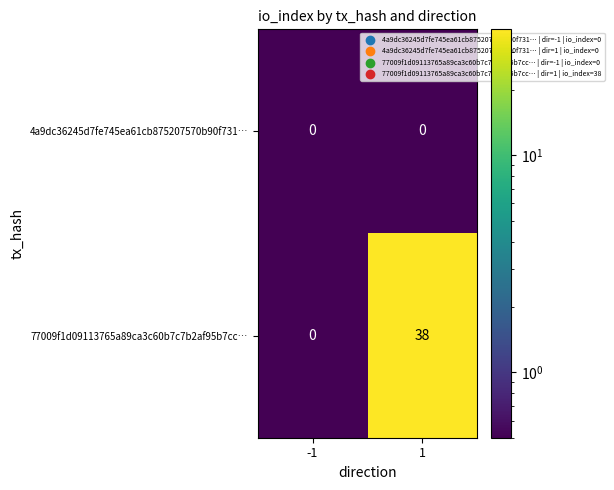

List the series in order of their peak value, highest first.

77009f1d09113765a89ca3c60b7c7b2af95b7cc…, 4a9dc36245d7fe745ea61cb875207570b90f731…